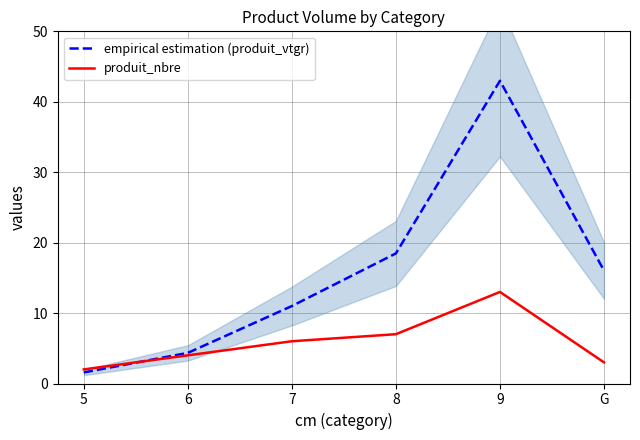

List the series in order of their overall mean, lowest first.

produit_nbre, empirical estimation (produit_vtgr)